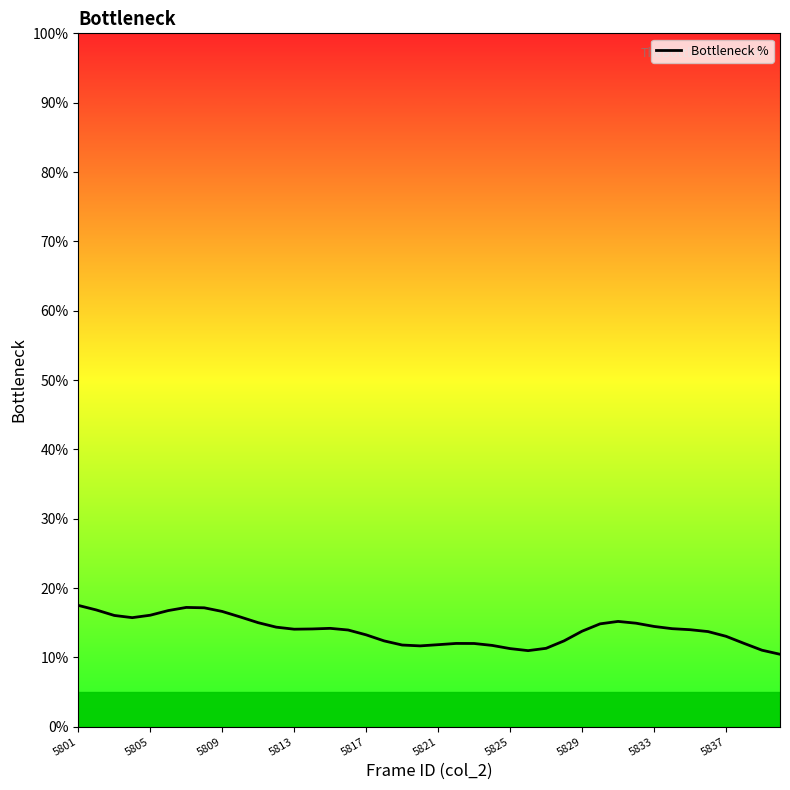

Between 10 and 17, which is larger?

10